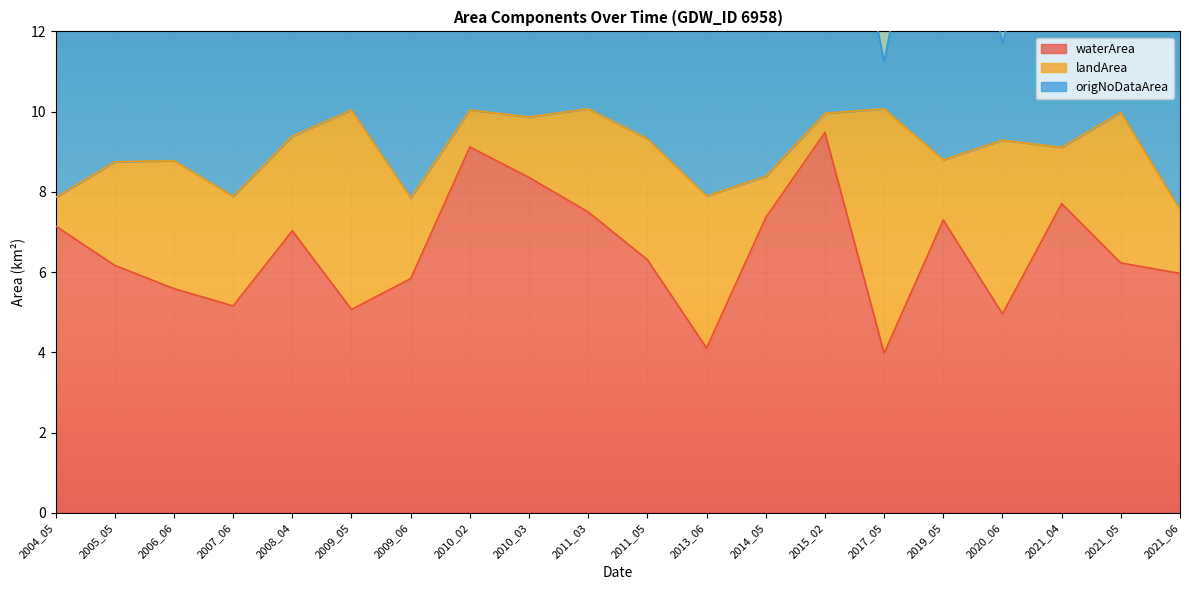

Which series changed the most between 2008_04 and 2009_05?

origNoDataArea